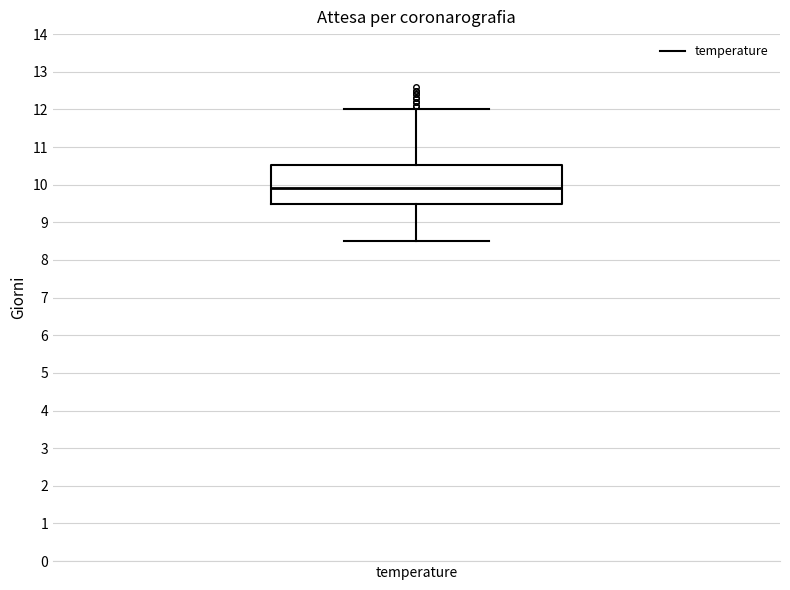

Read this box plot against the y-axis: the position of the median line, the range covered by the box, and the ends of both whiskers. The values are not printed on the chart, so give them approximately, as read against the axis.

median 9.9, box 9.5 to 10.5, whiskers 8.5 to 12.0